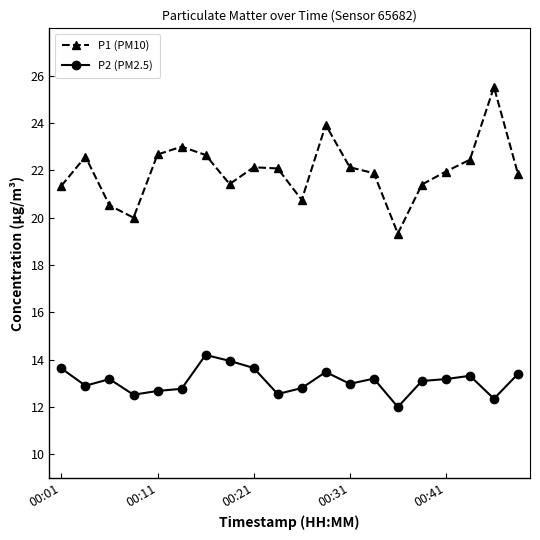

What is the minimum value shown in the chart?

12.0